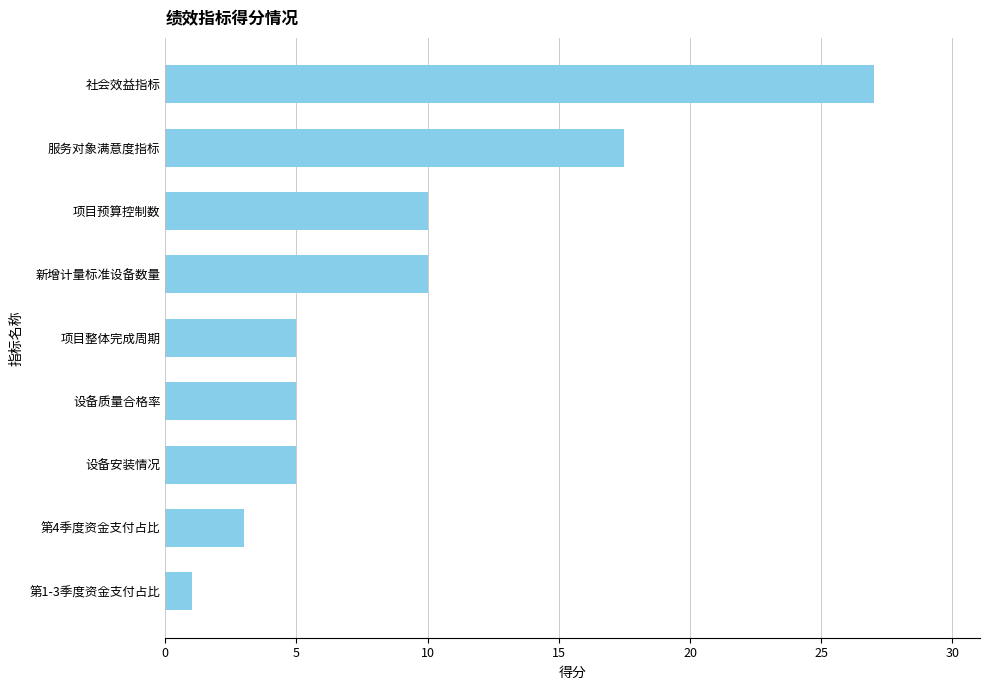

How many series are shown in this chart?

1